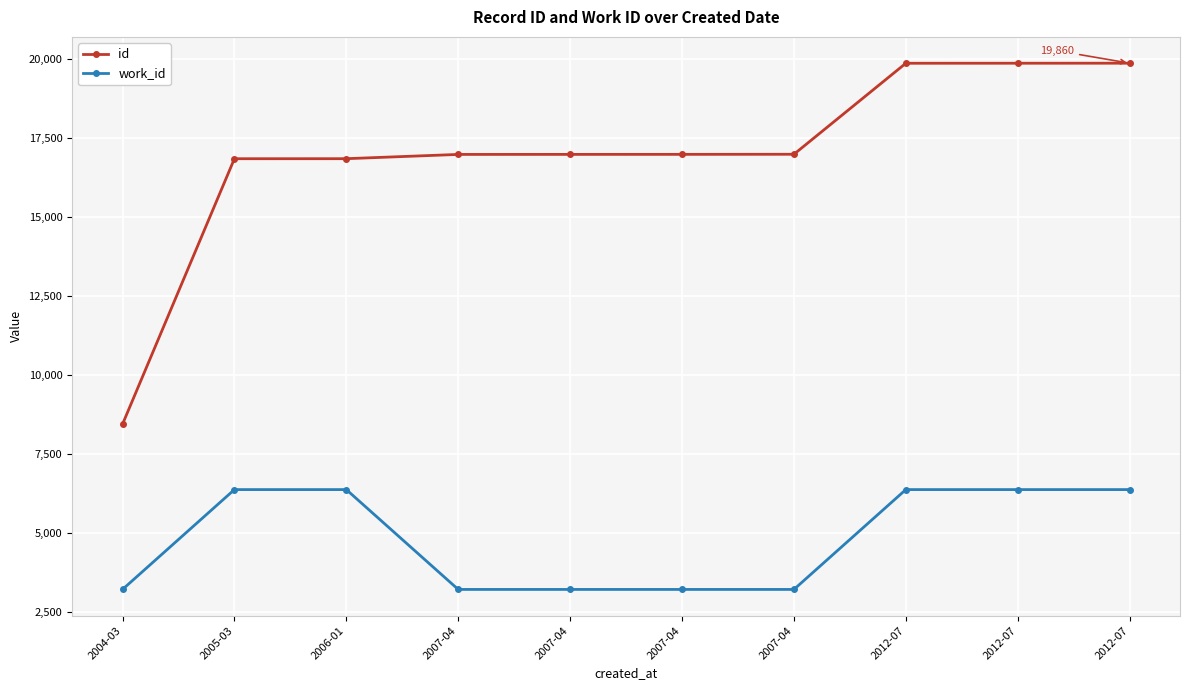

At which category is the sum across all series the highest?

2012-07